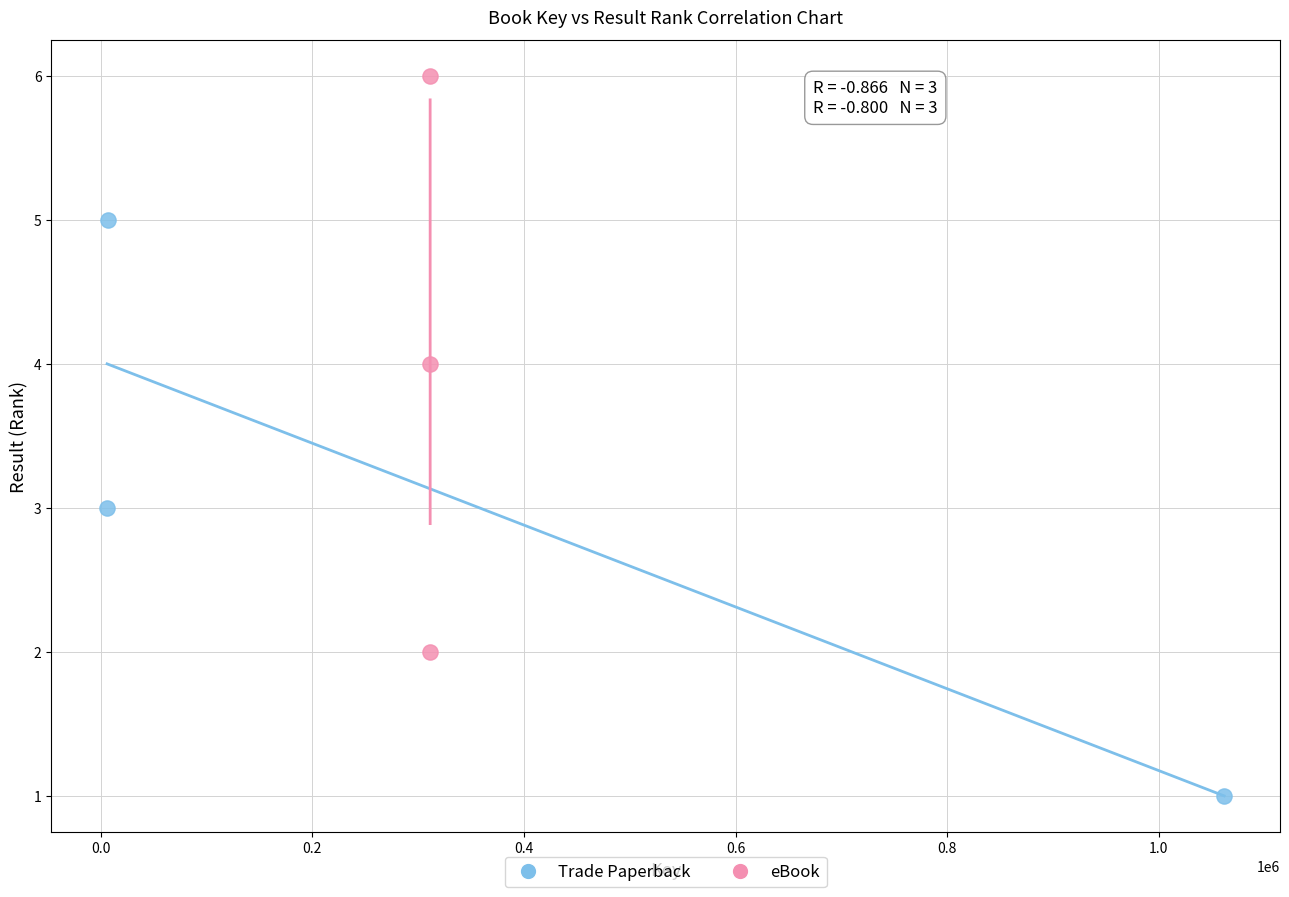

Which series reaches the maximum Y coordinate?

eBook